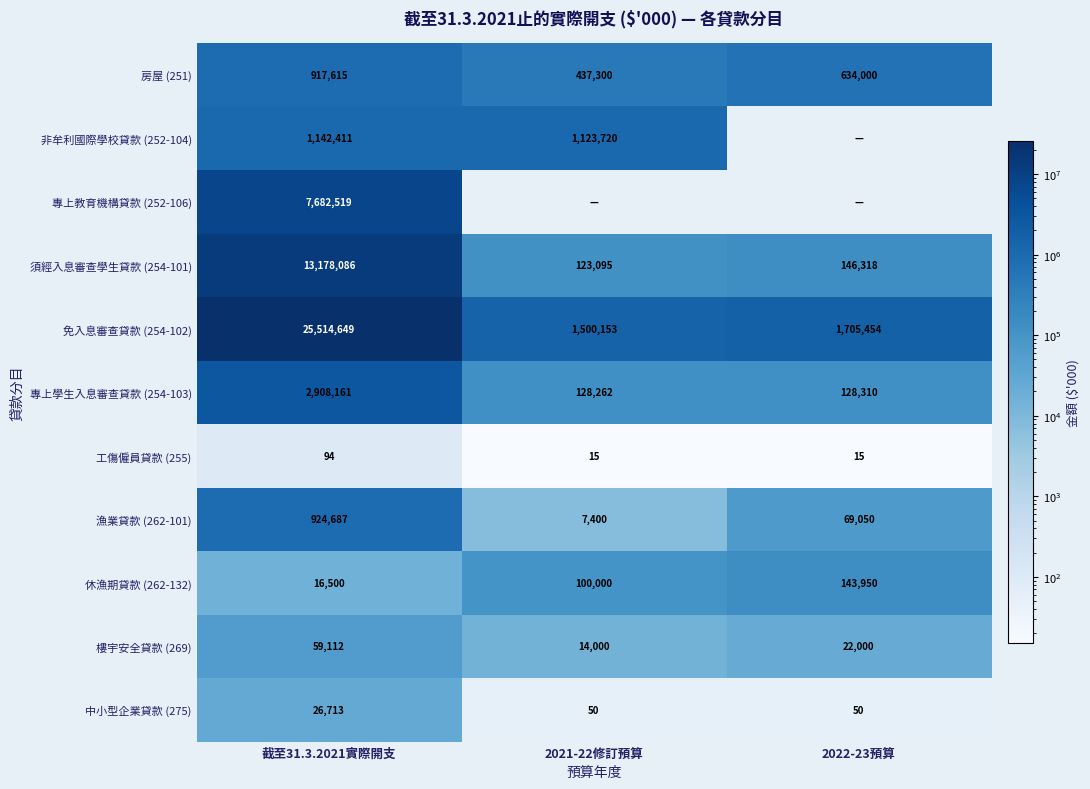

True or false: 休漁期貸款 (262-132) has a value of 143950 at 2022-23預算.

True